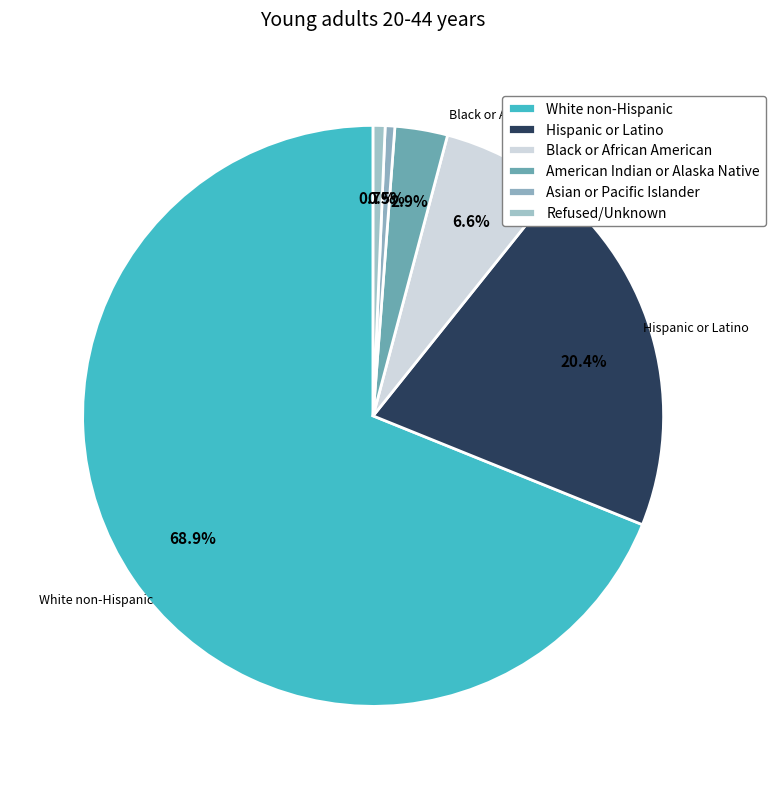

How many slices are in this pie chart?

6